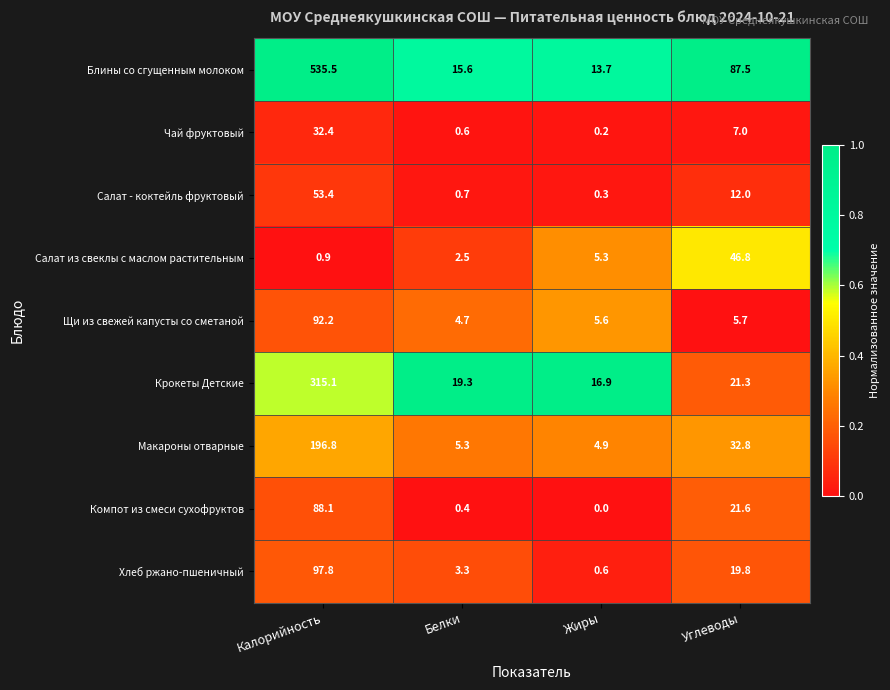

Where does the Щи из свежей капусты со сметаной series first go above 5?

Калорийность